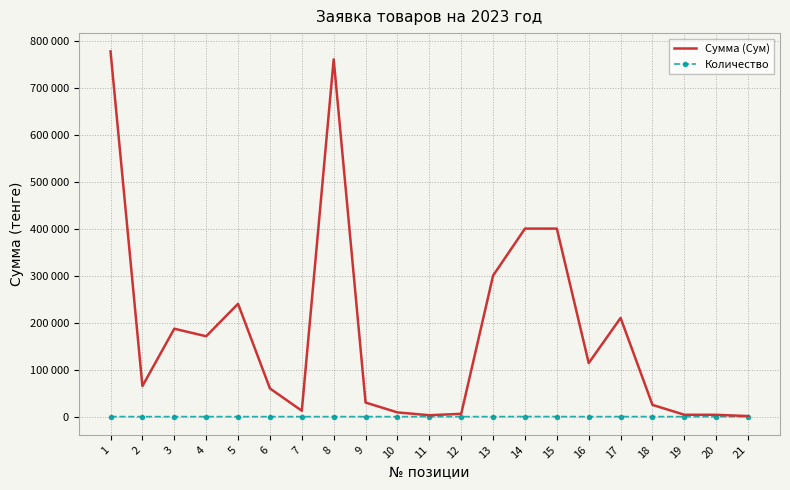

What is the average value of the Количество series?

31